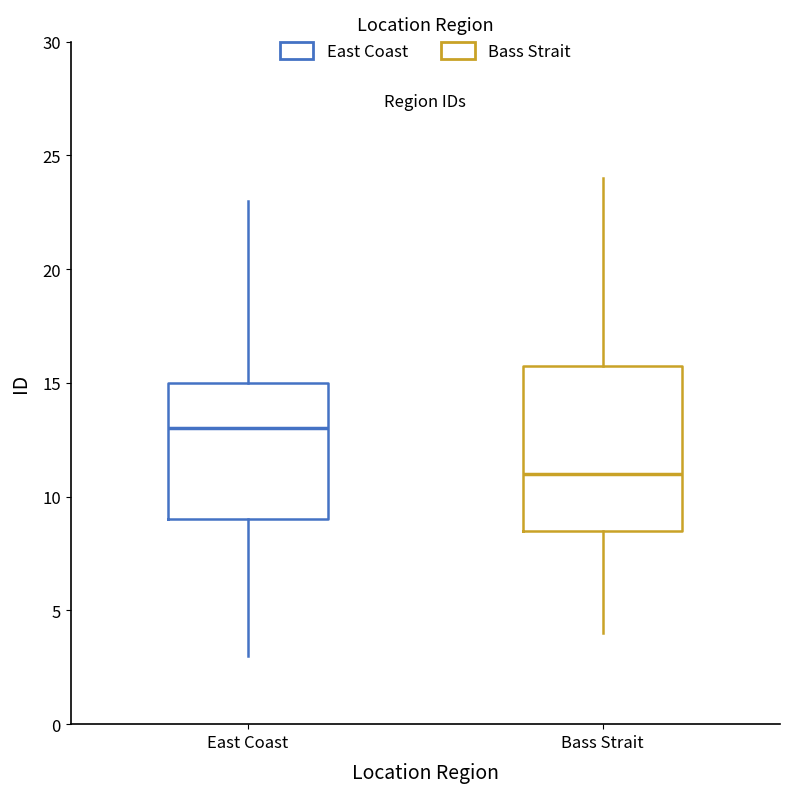

Which box is the tallest, from its lower edge to its upper edge?

Bass Strait